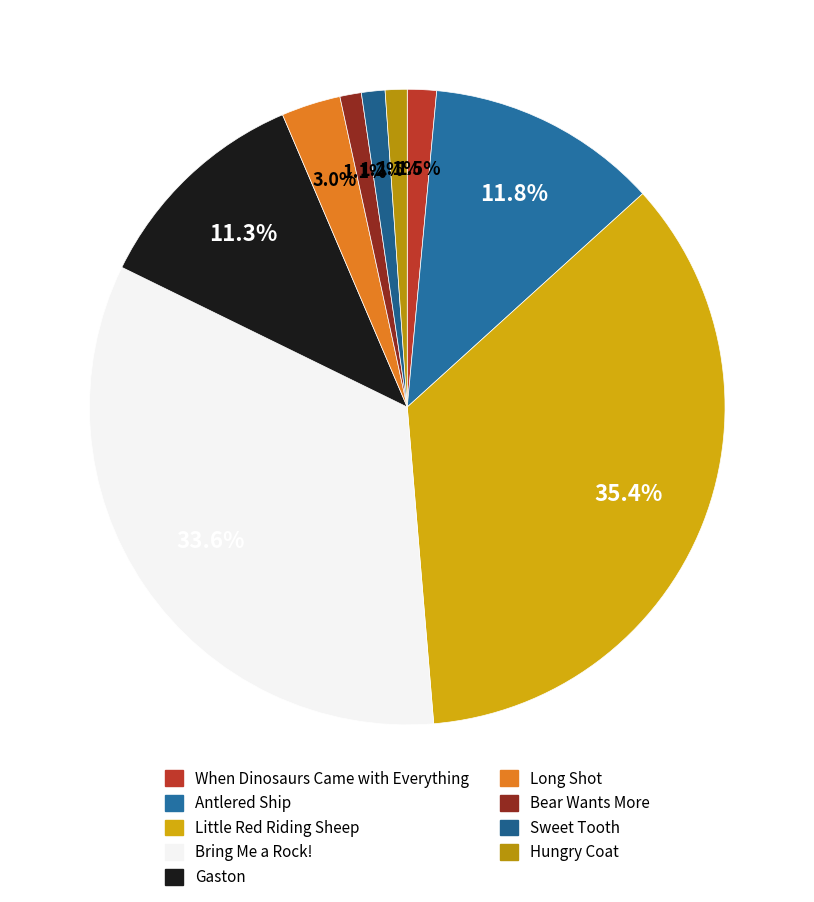

What portion of the pie excludes Sweet Tooth?

98.8%